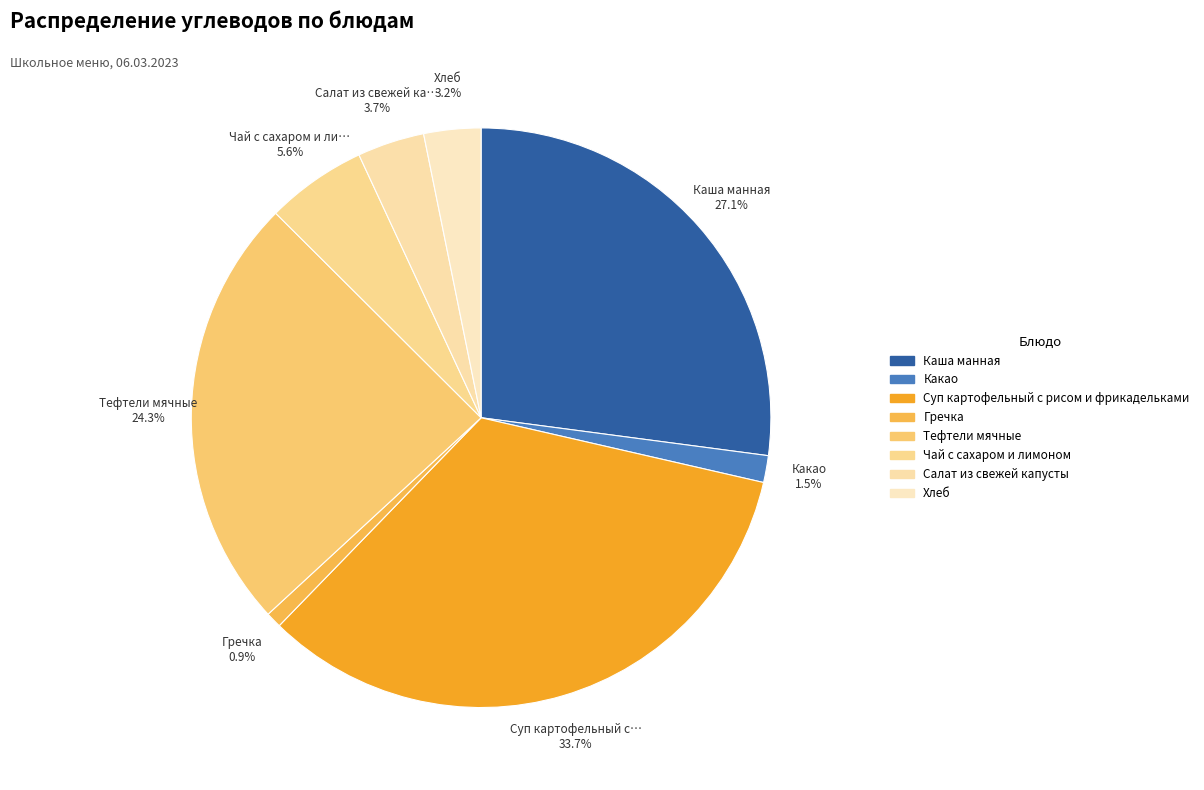

Count the number of slices in the pie.

8